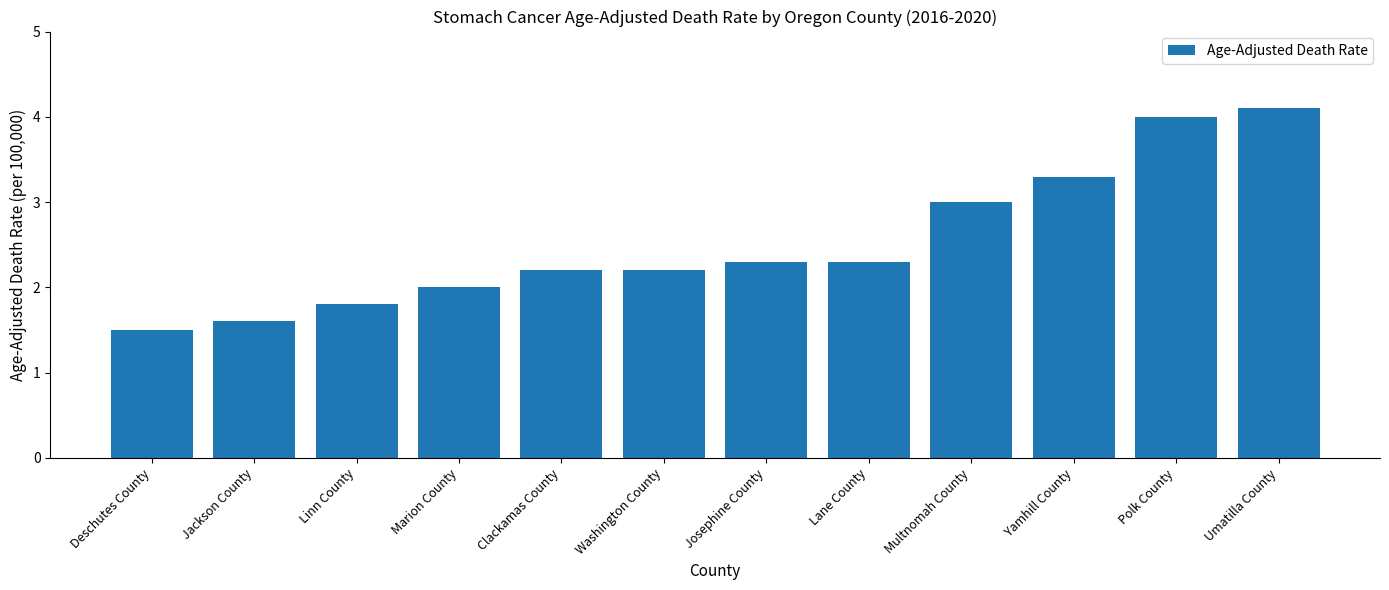

The value at Marion County is 2.0. True or false?

True